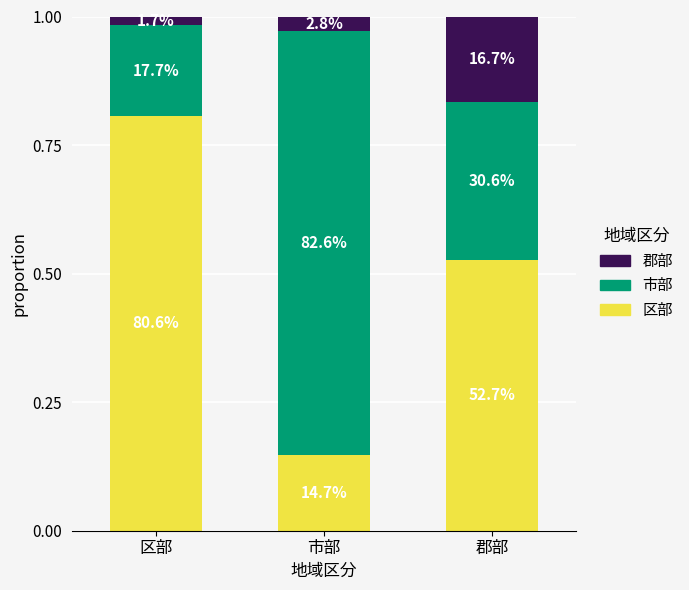

Which series has the largest range (max minus min)?

区部